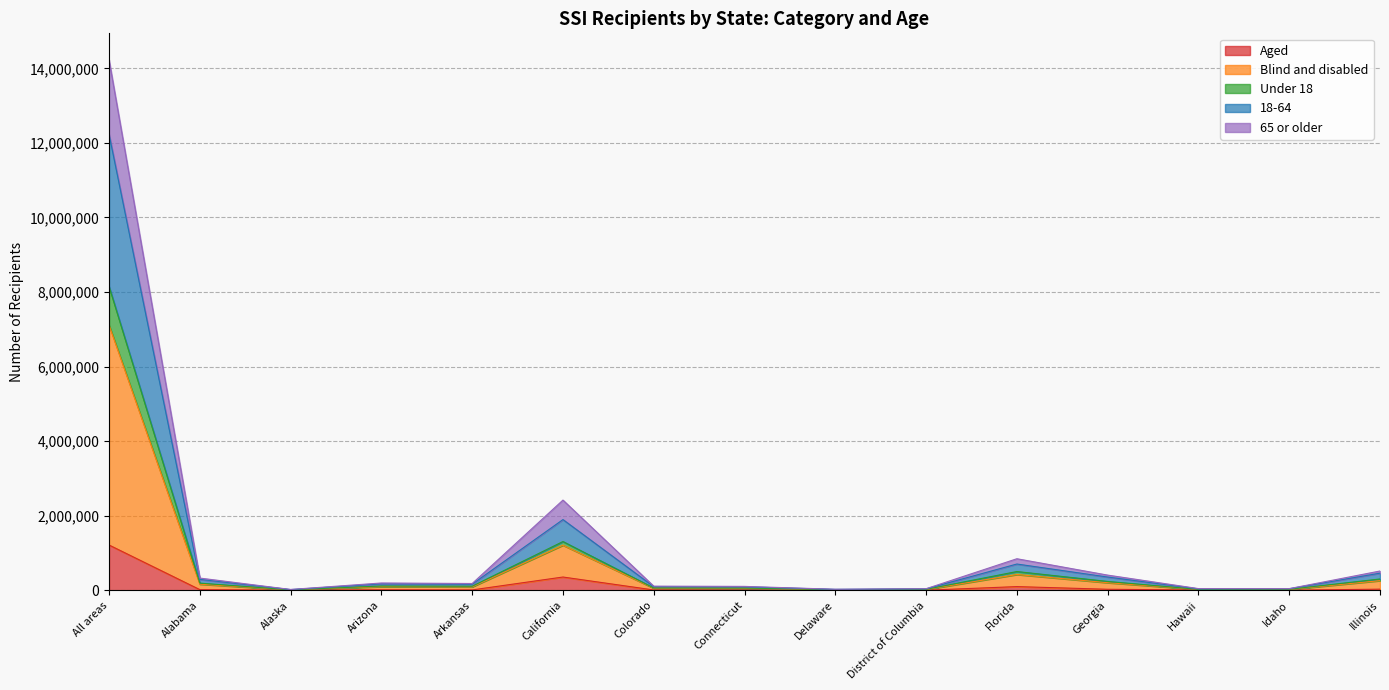

True or false: Blind and disabled and 65 or older intersect in this chart.

False